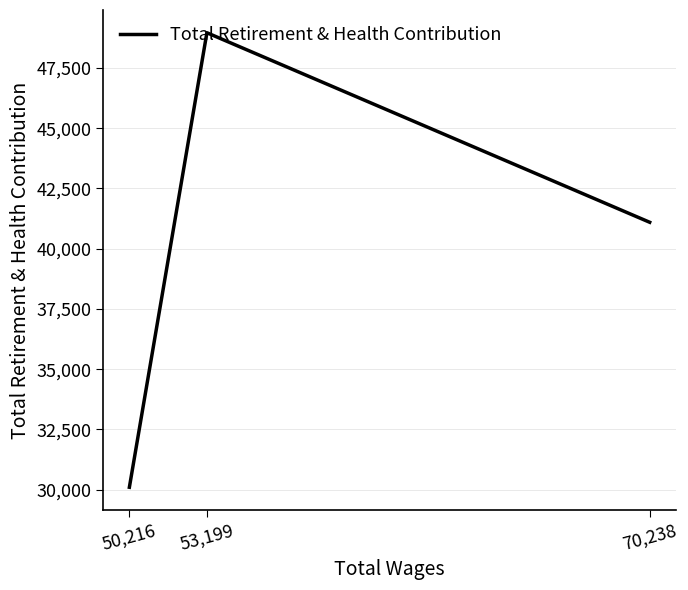

The value at 70,238 is 63461. True or false?

False